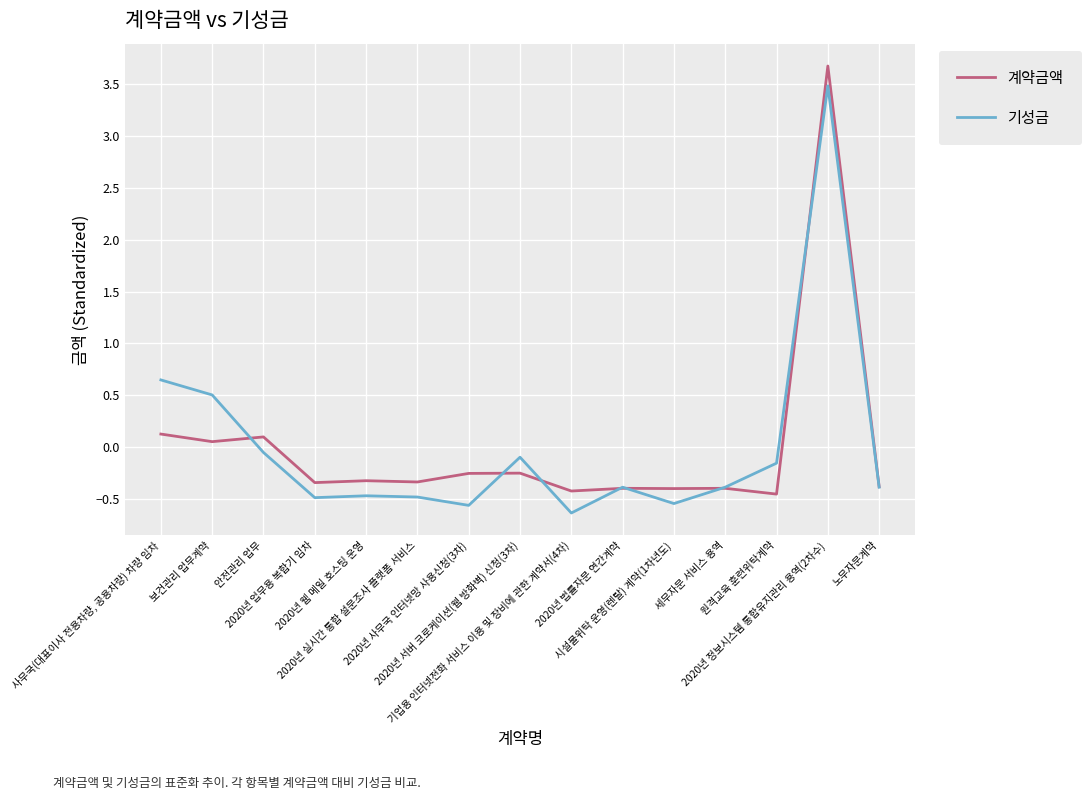

The 계약금액 series shows 3.7 at 2020년 정보시스템 통합유지관리 용역(2차수). True or false?

True